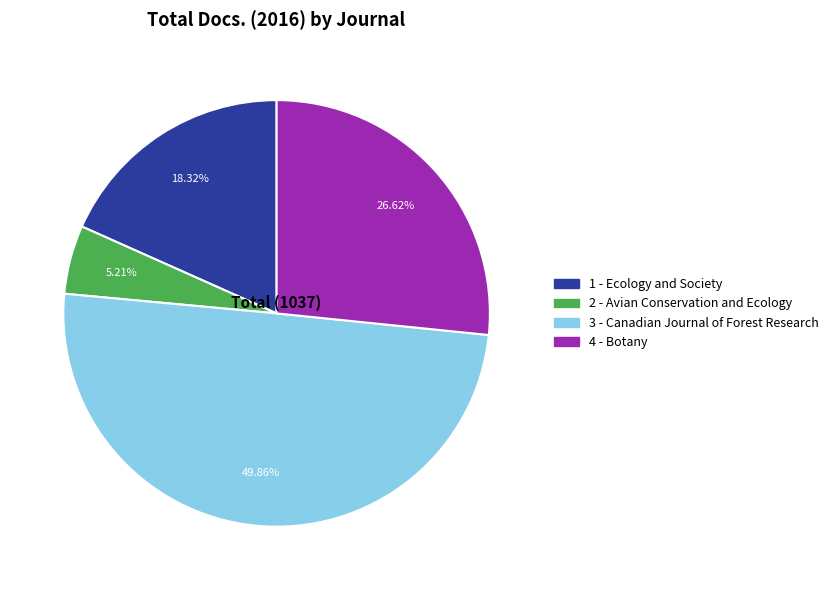

How many slices are in this pie chart?

4